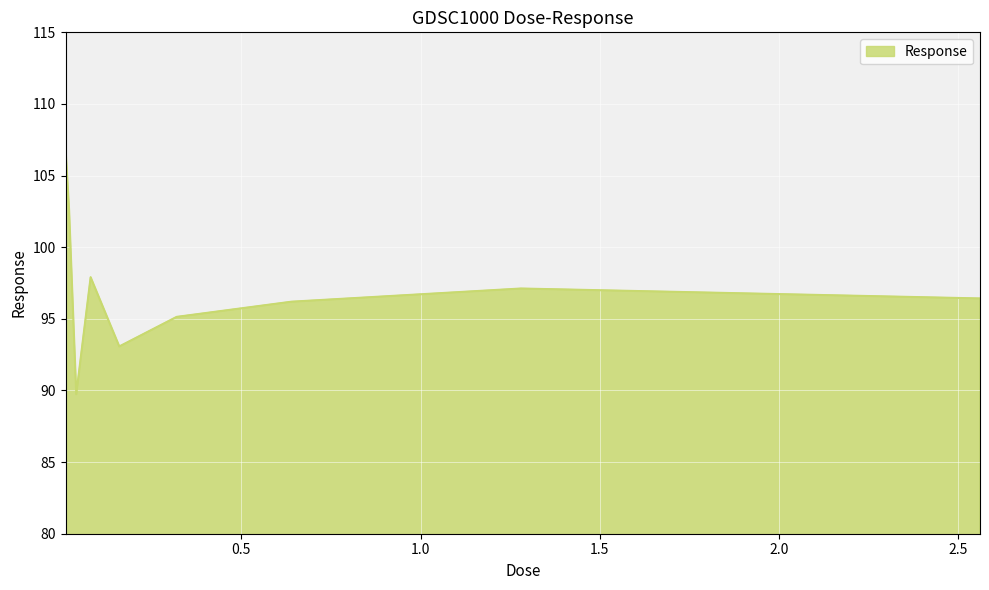

What is the smallest value displayed?

89.7